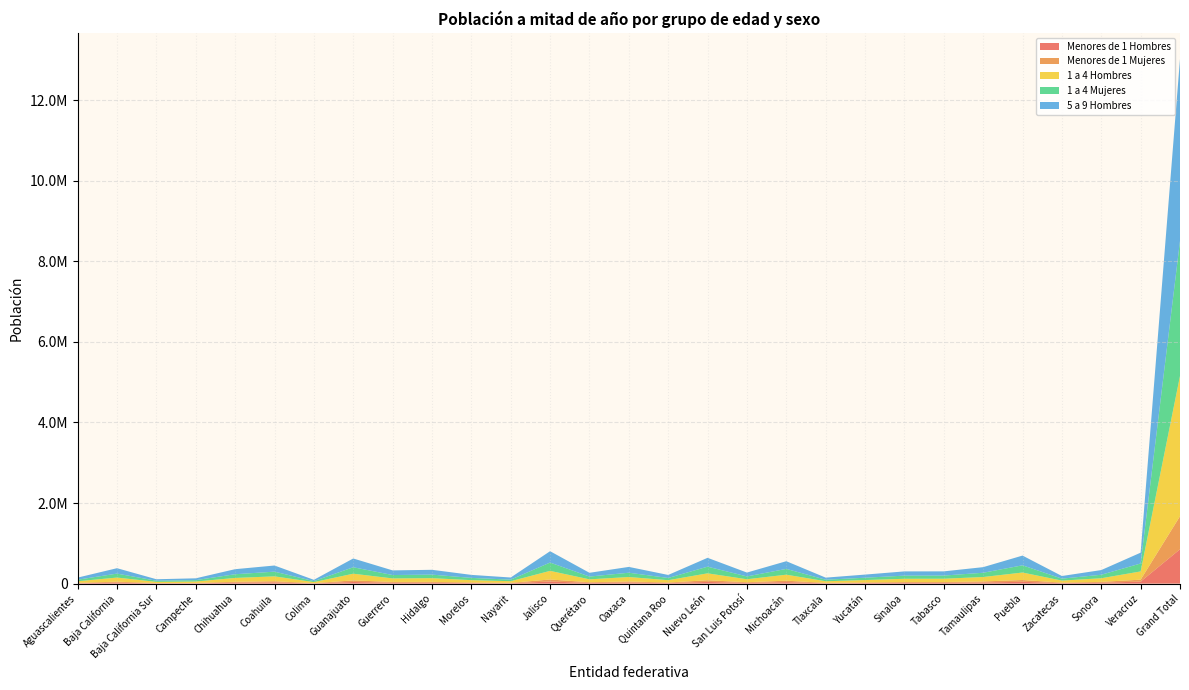

Reading left to right, list all the values displayed in this chart.

Menores de 1 Hombres: Aguascalientes=9658	Baja California=24564	Baja California Sur=7273	Campeche=8687	Chihuahua=23151	Coahuila=30154	Colima=6210	Guanajuato=40525	Guerrero=21218	Hidalgo=22287	Morelos=14265	Nayarit=9834	Jalisco=52000	Querétaro=17531	Oaxaca=27057	Quintana Roo=13970	Nuevo León=42360	San Luis Potosí=17787	Michoacán=36882	Tlaxcala=9681	Yucatán=14630	Sinaloa=19868	Tabasco=20217	Tamaulipas=27365	Puebla=45524	Zacatecas=12402	Sonora=22039	Veracruz=49855	Grand Total=852373
Menores de 1 Mujeres: Aguascalientes=9295	Baja California=23637	Baja California Sur=7009	Campeche=8363	Chihuahua=22280	Coahuila=29007	Colima=5972	Guanajuato=39003	Guerrero=20418	Hidalgo=21450	Morelos=13732	Nayarit=9462	Jalisco=50032	Querétaro=16861	Oaxaca=26059	Quintana Roo=13434	Nuevo León=40743	San Luis Potosí=17122	Michoacán=35523	Tlaxcala=9314	Yucatán=14086	Sinaloa=19120	Tabasco=19455	Tamaulipas=26327	Puebla=43823	Zacatecas=11938	Sonora=21205	Veracruz=47982	Grand Total=820396
1 a 4 Hombres: Aguascalientes=39769	Baja California=102064	Baja California Sur=29219	Campeche=35284	Chihuahua=95487	Coahuila=121248	Colima=25311	Guanajuato=166491	Guerrero=87348	Hidalgo=91488	Morelos=58070	Nayarit=40492	Jalisco=214392	Querétaro=71835	Oaxaca=110628	Quintana Roo=57596	Nuevo León=171985	San Luis Potosí=73180	Michoacán=149294	Tlaxcala=39667	Yucatán=59831	Sinaloa=81022	Tabasco=81670	Tamaulipas=110041	Puebla=185921	Zacatecas=50532	Sonora=90032	Veracruz=204688	Grand Total=3482388
1 a 4 Mujeres: Aguascalientes=38336	Baja California=98342	Baja California Sur=28425	Campeche=34055	Chihuahua=91906	Coahuila=116594	Colima=24258	Guanajuato=160129	Guerrero=83991	Hidalgo=88078	Morelos=55996	Nayarit=38923	Jalisco=206310	Querétaro=68907	Oaxaca=106638	Quintana Roo=55280	Nuevo León=165297	San Luis Potosí=70451	Michoacán=143799	Tlaxcala=38088	Yucatán=57806	Sinaloa=78088	Tabasco=78619	Tamaulipas=105865	Puebla=179006	Zacatecas=48653	Sonora=86656	Veracruz=197270	Grand Total=3352677
5 a 9 Hombres: Aguascalientes=52328	Baja California=134171	Baja California Sur=36712	Campeche=45162	Chihuahua=125521	Coahuila=152395	Colima=32547	Guanajuato=217840	Guerrero=115309	Hidalgo=119534	Morelos=74818	Nayarit=52979	Jalisco=281806	Querétaro=93338	Oaxaca=144386	Quintana Roo=74763	Nuevo León=220198	San Luis Potosí=95991	Michoacán=190584	Tlaxcala=51696	Yucatán=77752	Sinaloa=104989	Tabasco=104112	Tamaulipas=139253	Puebla=241719	Zacatecas=65237	Sonora=116453	Veracruz=268341	Grand Total=4515010